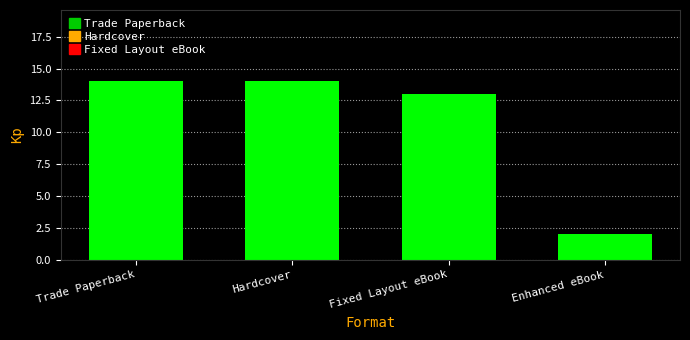

Reading right to left, extract all data points from this chart.

Enhanced eBook=2	Fixed Layout eBook=13	Hardcover=14	Trade Paperback=14